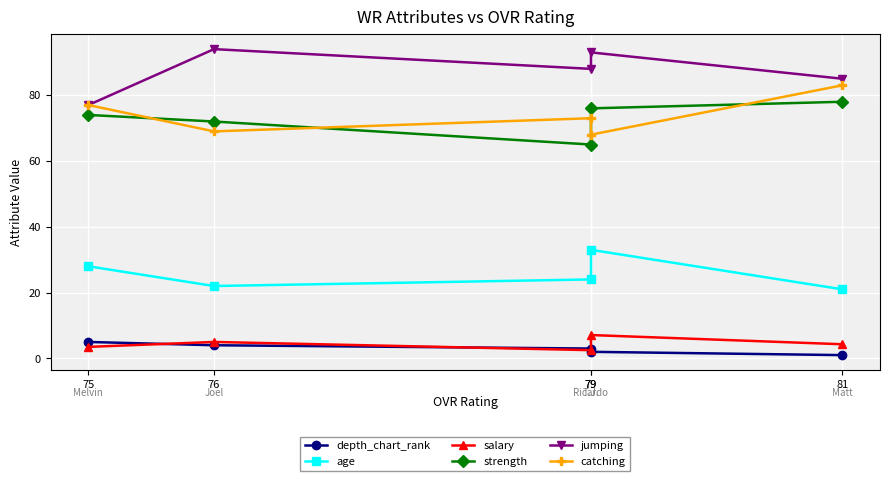

What is the difference between the catching values at 76 and 79?

4.0